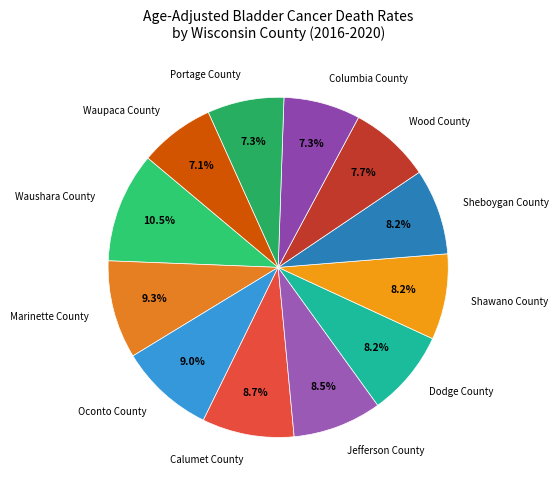

The Dodge County slice represents 8% of the pie. True or false?

True